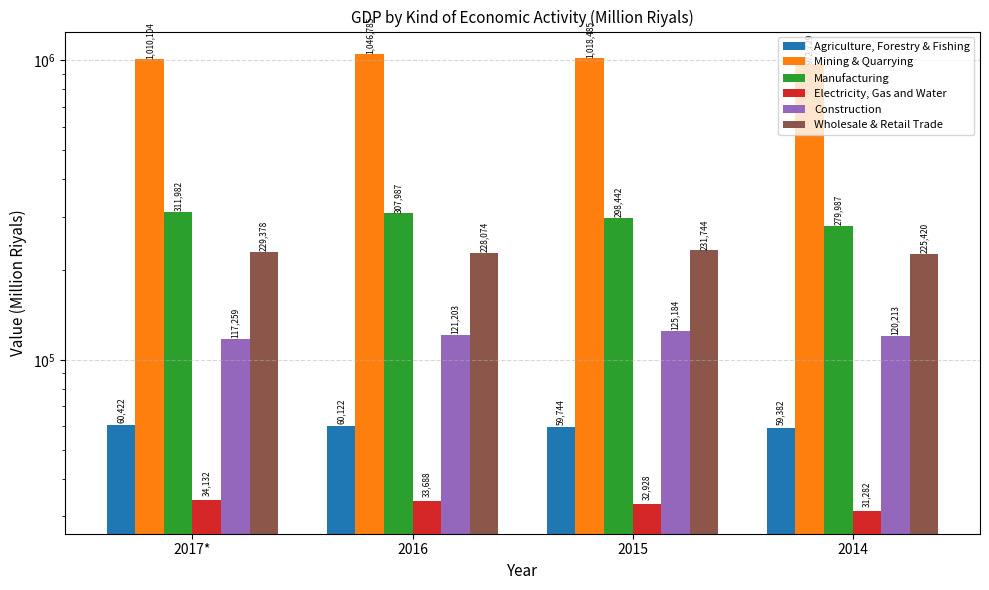

Reading left to right, extract all data points from this chart.

Agriculture, Forestry & Fishing: 60422.0	60122.4	59743.8	59381.6
Mining & Quarrying: 1010103.7	1046784.9	1018485.2	972729.0
Manufacturing: 311981.6	307987.1	298441.6	279986.5
Electricity, Gas and Water: 34131.9	33688.5	32927.7	31282.2
Construction: 117258.7	121203.0	125184.4	120213.5
Wholesale & Retail Trade: 229378.3	228073.8	231744.3	225420.4